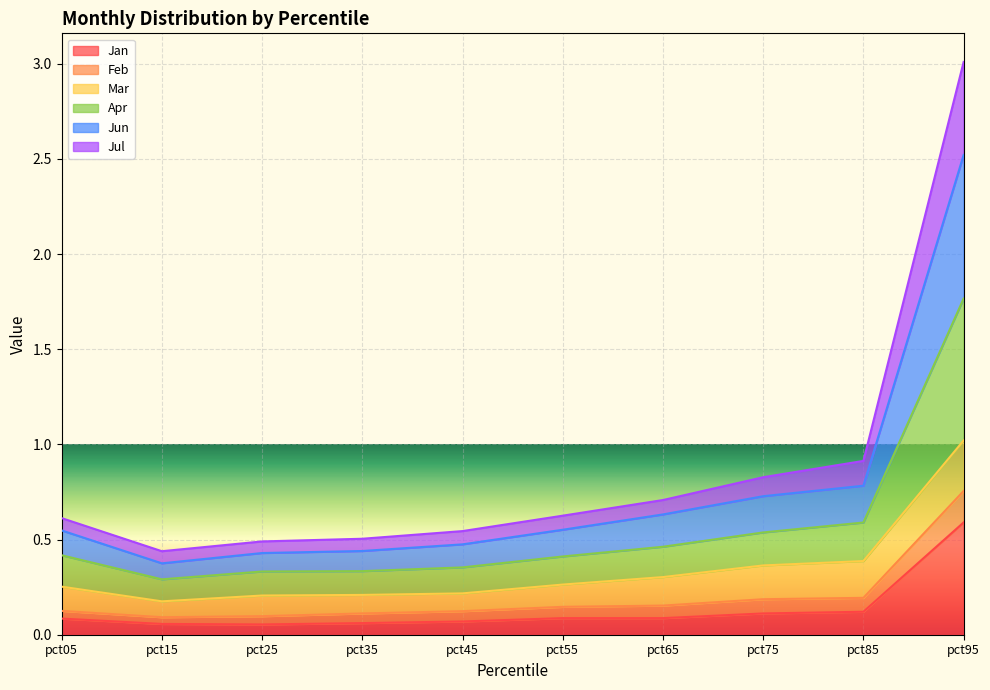

What is the sum of all Jan values?

1.3